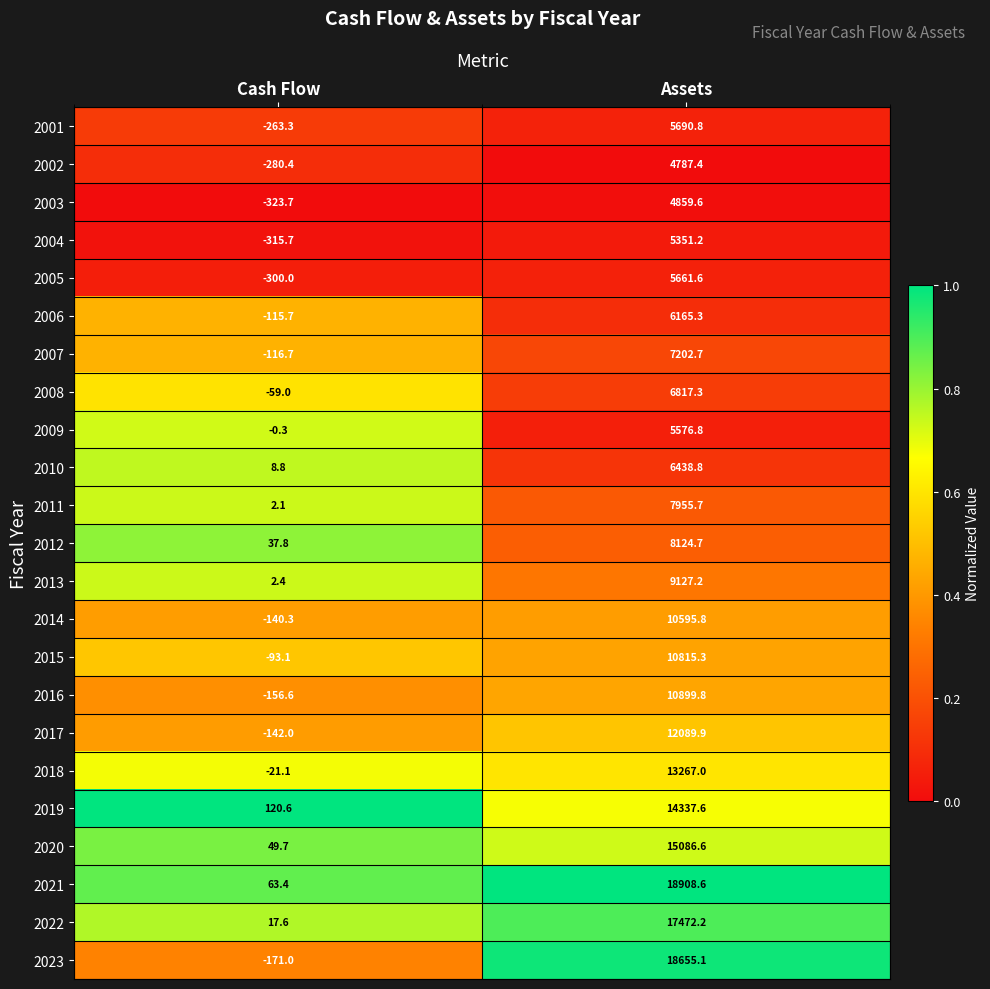

Which series has the largest total across all categories?

2021